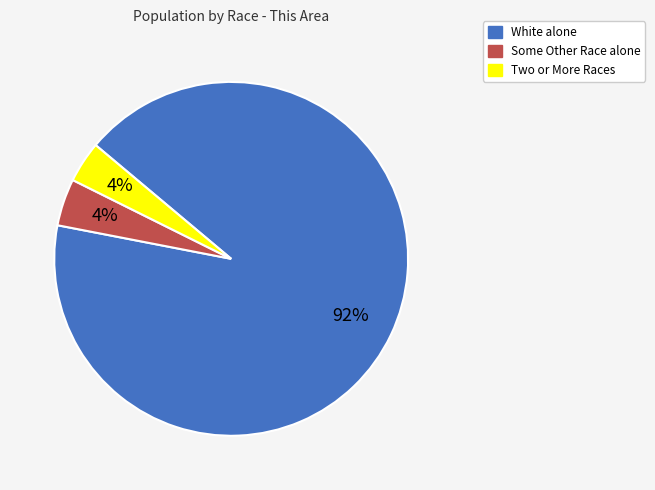

To the nearest percent, what is the difference between the largest and smallest slice percentages?

88%